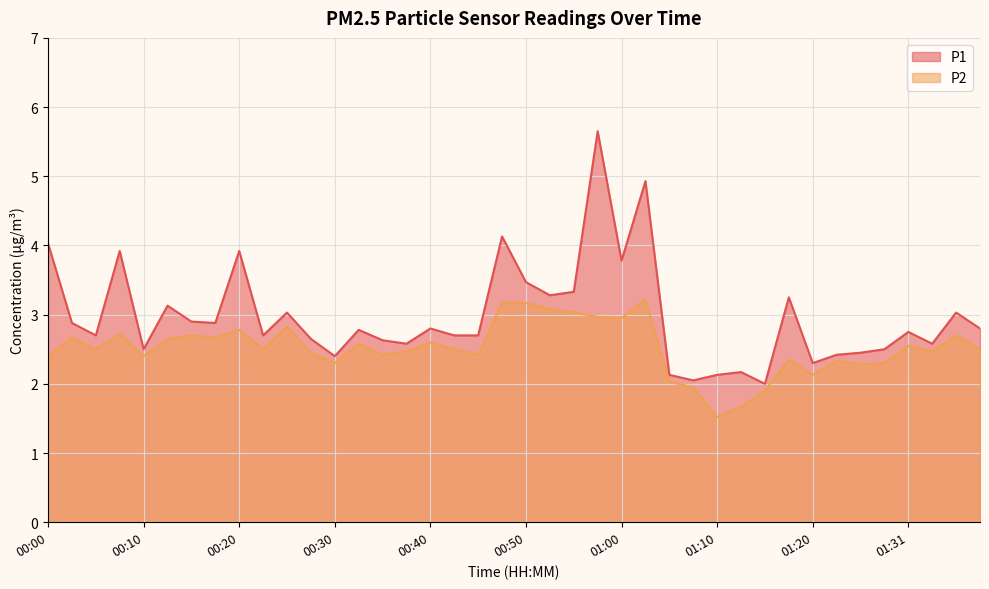

Which has a higher value, 00:25 or 00:55?

00:55